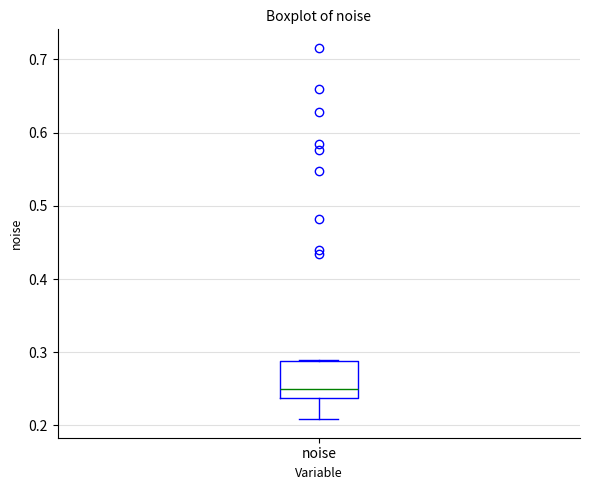

Read this box plot against the y-axis: the position of the median line, the range covered by the box, and the ends of both whiskers. The values are not printed on the chart, so give them approximately, as read against the axis.

median 0.25, box 0.24 to 0.29, whiskers 0.21 to 0.29